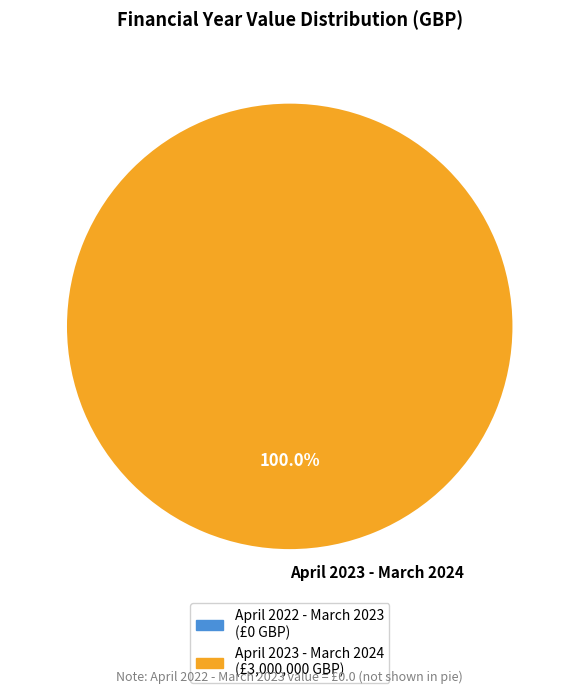

How many segments does this pie chart have?

1